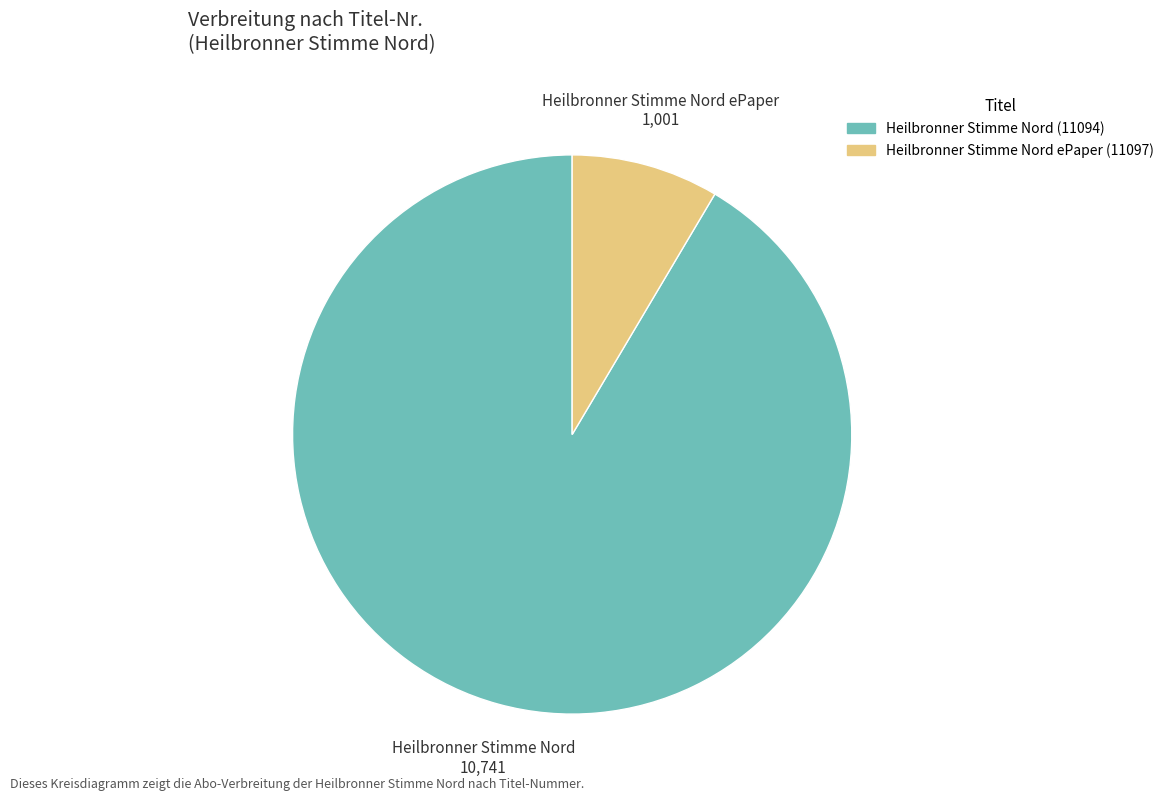

Which category has the biggest portion of the pie?

Heilbronner Stimme Nord (11094)